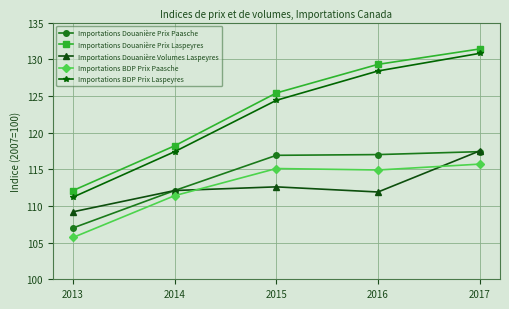

Which series has the largest range (max minus min)?

Importations BDP Prix Laspeyres